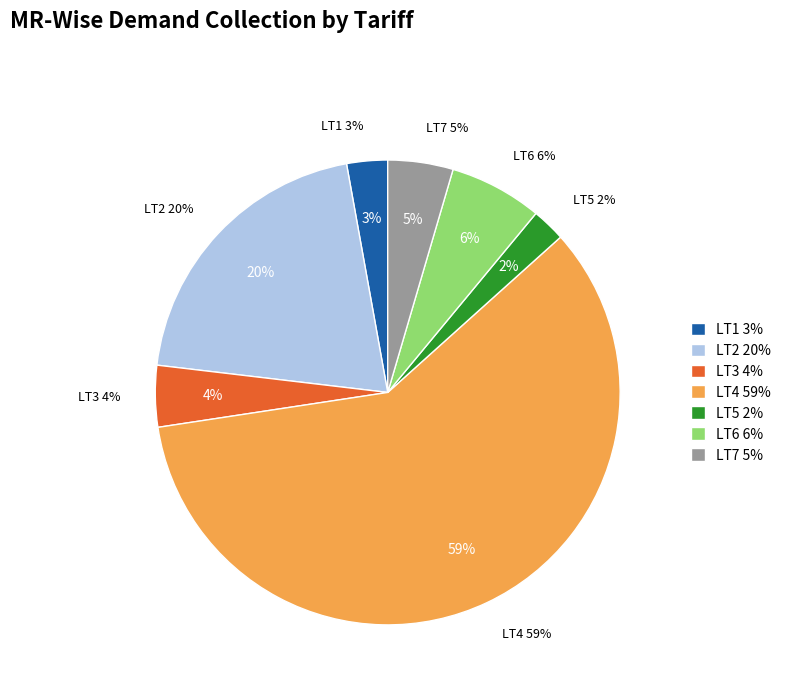

To the nearest percent, what percentage of the pie is LT7?

5%